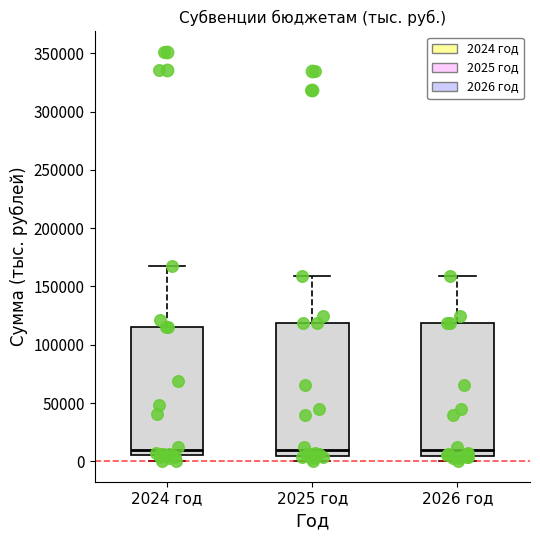

Reading left to right, read every box against the y-axis: the position of its median line, the range the box covers, and the ends of its whiskers. The values are not printed on the chart, so give them approximately, as read against the axis.

2024 год: median 10000, box 5000 to 115000, whiskers 0 to 165000
2025 год: median 10000, box 5000 to 120000, whiskers 0 to 160000
2026 год: median 10000, box 5000 to 120000, whiskers 0 to 160000